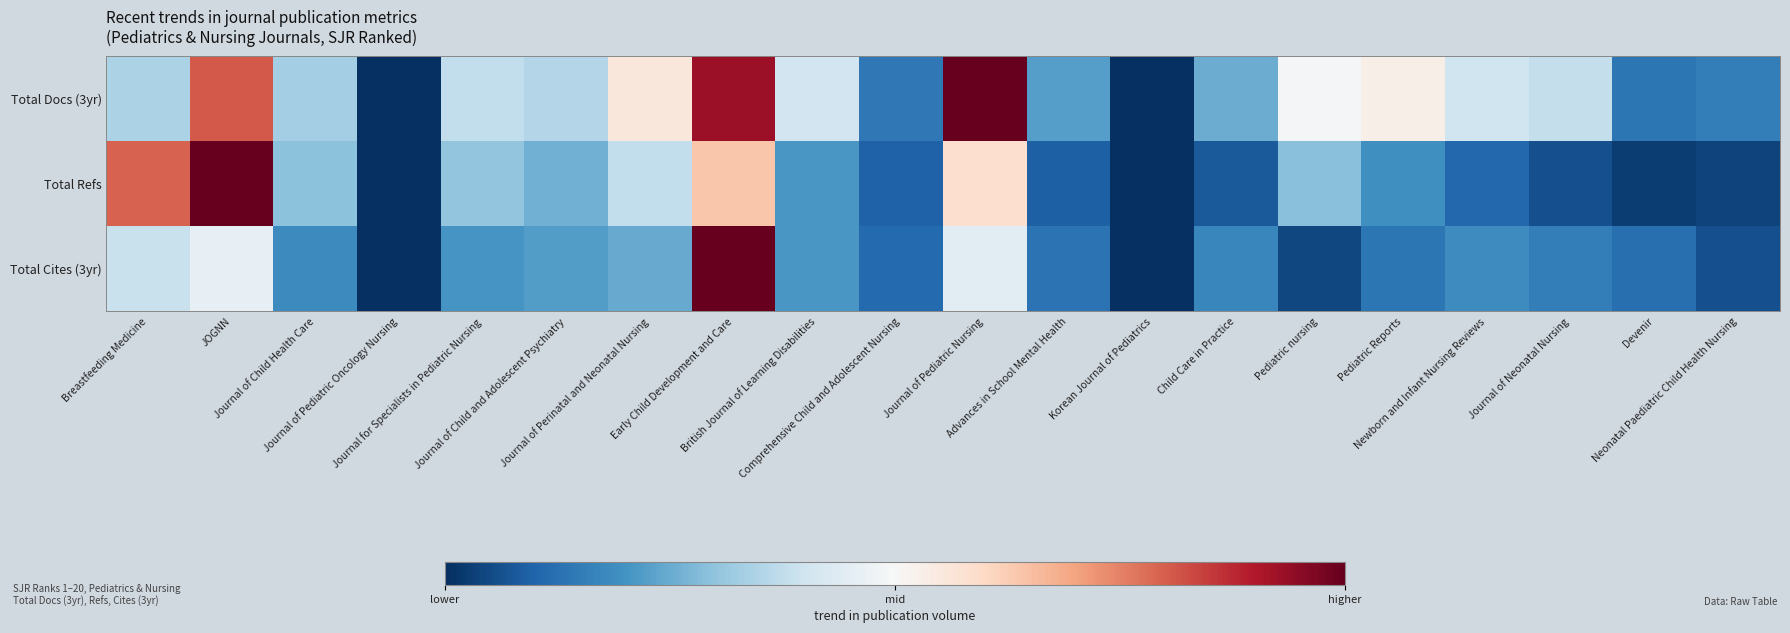

Reading left to right, list all the values displayed in this chart.

Total Docs (3yr): Breastfeeding Medicine=0.3	JOGNN=0.8	Journal of Child Health Care=0.3	Journal of Pediatric Oncology Nursing=0.0	Journal for Specialists in Pediatric Nursing=0.4	Journal of Child and Adolescent Psychiatry=0.4	Journal of Perinatal and Neonatal Nursing=0.6	Early Child Development and Care=0.9	British Journal of Learning Disabilities=0.4	Comprehensive Child and Adolescent Nursing=0.1	Journal of Pediatric Nursing=1.0	Advances in School Mental Health=0.2	Korean Journal of Pediatrics=0.0	Child Care in Practice=0.2	Pediatric nursing=0.5	Pediatric Reports=0.5	Newborn and Infant Nursing Reviews=0.4	Journal of Neonatal Nursing=0.4	Devenir=0.1	Neonatal Paediatric Child Health Nursing=0.2
Total Refs: Breastfeeding Medicine=0.8	JOGNN=1.0	Journal of Child Health Care=0.3	Journal of Pediatric Oncology Nursing=0.0	Journal for Specialists in Pediatric Nursing=0.3	Journal of Child and Adolescent Psychiatry=0.3	Journal of Perinatal and Neonatal Nursing=0.4	Early Child Development and Care=0.6	British Journal of Learning Disabilities=0.2	Comprehensive Child and Adolescent Nursing=0.1	Journal of Pediatric Nursing=0.6	Advances in School Mental Health=0.1	Korean Journal of Pediatrics=0.0	Child Care in Practice=0.1	Pediatric nursing=0.3	Pediatric Reports=0.2	Newborn and Infant Nursing Reviews=0.1	Journal of Neonatal Nursing=0.1	Devenir=0.0	Neonatal Paediatric Child Health Nursing=0.0
Total Cites (3yr): Breastfeeding Medicine=0.4	JOGNN=0.5	Journal of Child Health Care=0.2	Journal of Pediatric Oncology Nursing=0.0	Journal for Specialists in Pediatric Nursing=0.2	Journal of Child and Adolescent Psychiatry=0.2	Journal of Perinatal and Neonatal Nursing=0.2	Early Child Development and Care=1.0	British Journal of Learning Disabilities=0.2	Comprehensive Child and Adolescent Nursing=0.1	Journal of Pediatric Nursing=0.4	Advances in School Mental Health=0.1	Korean Journal of Pediatrics=0.0	Child Care in Practice=0.2	Pediatric nursing=0.0	Pediatric Reports=0.1	Newborn and Infant Nursing Reviews=0.2	Journal of Neonatal Nursing=0.2	Devenir=0.1	Neonatal Paediatric Child Health Nursing=0.1